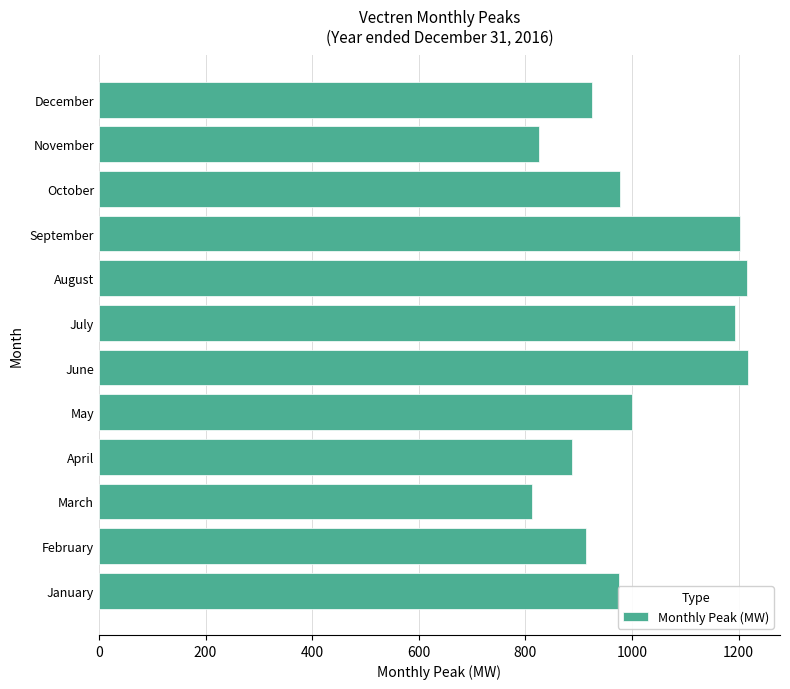

Between December and July, which is larger?

July